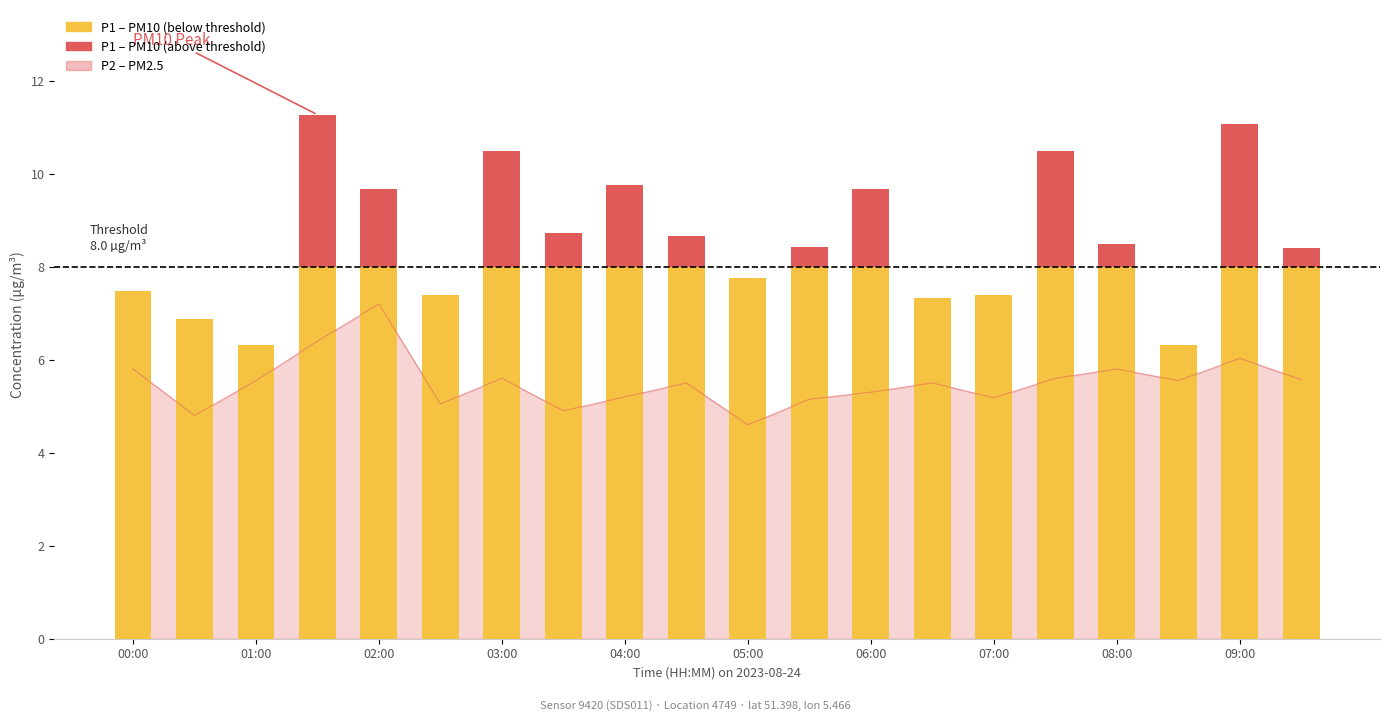

How many values are below 5?

3